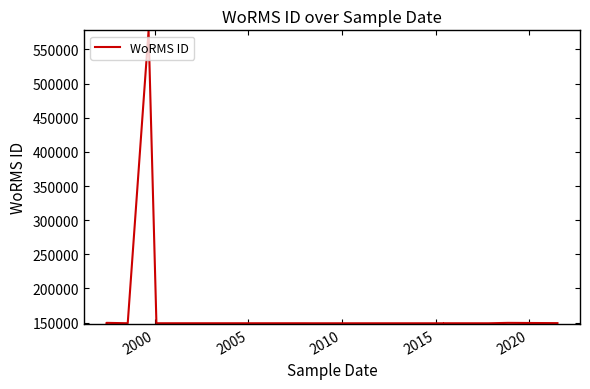

What is the difference between the maximum and second lowest values?

428632